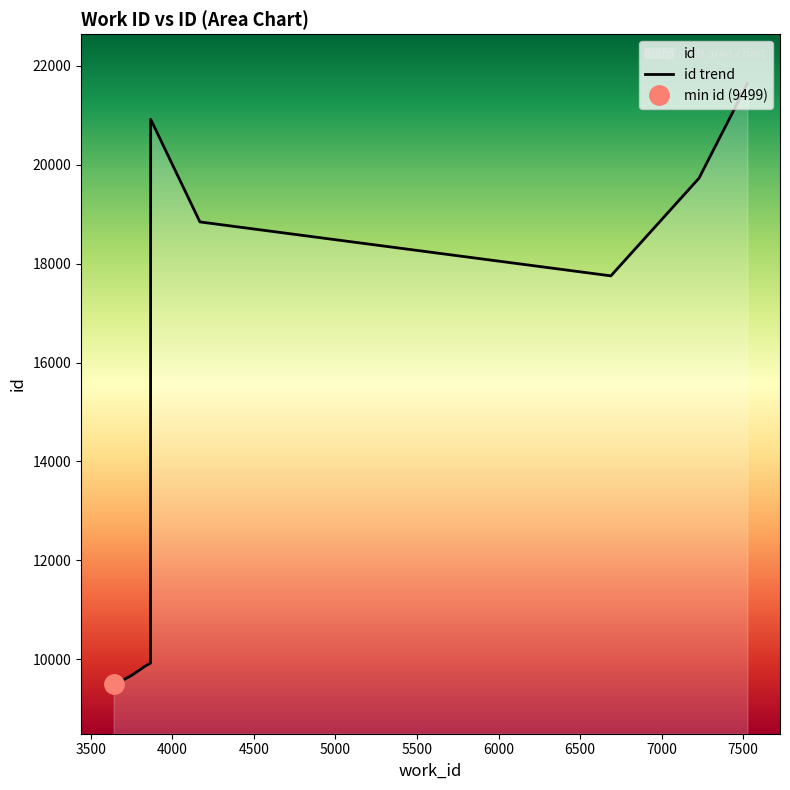

True or false: the data shows 5894 at 6000.

False